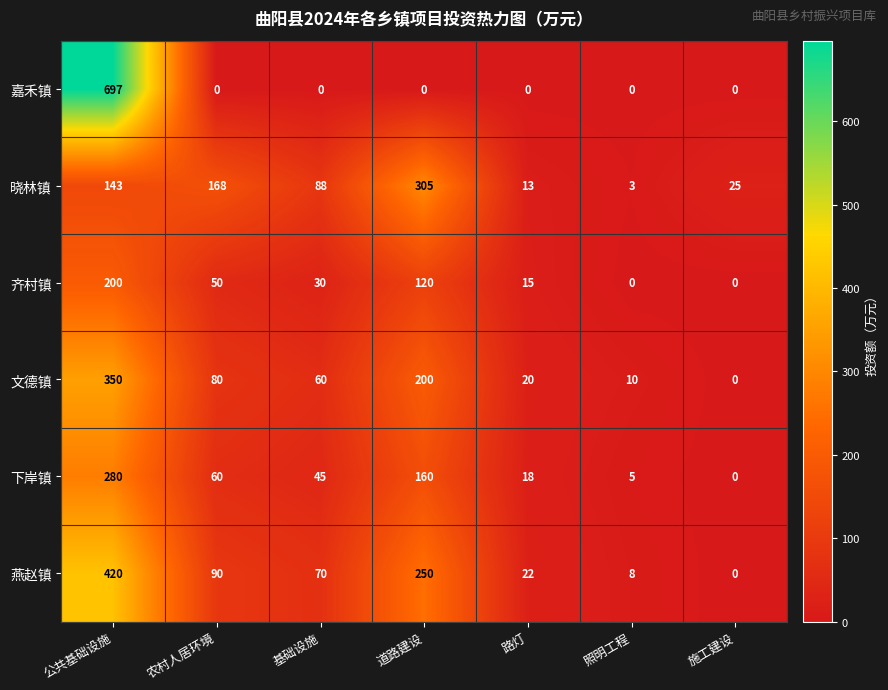

The value of 嘉禾镇 at 基础设施 is 0. True or false?

True